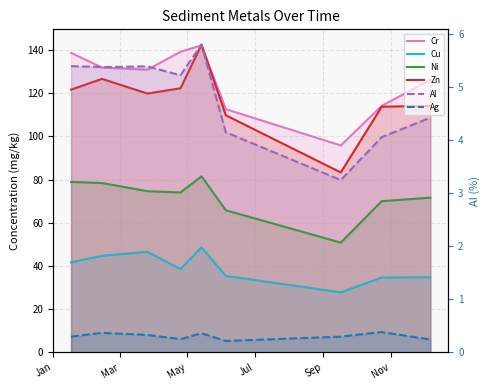

What is the smallest value displayed?

0.2